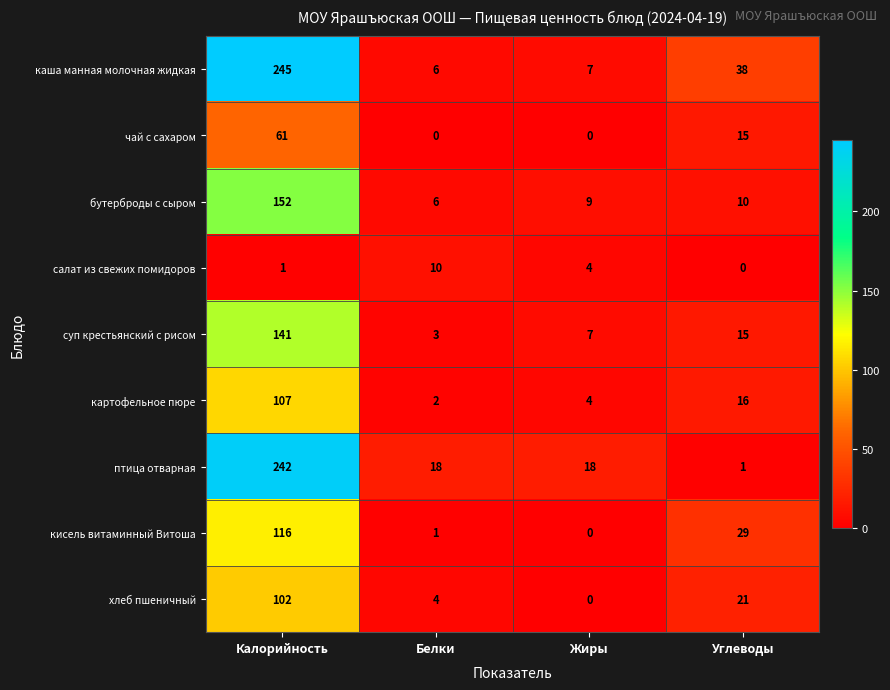

What is the difference between the second highest and minimum values in the каша манная молочная жидкая series?

32